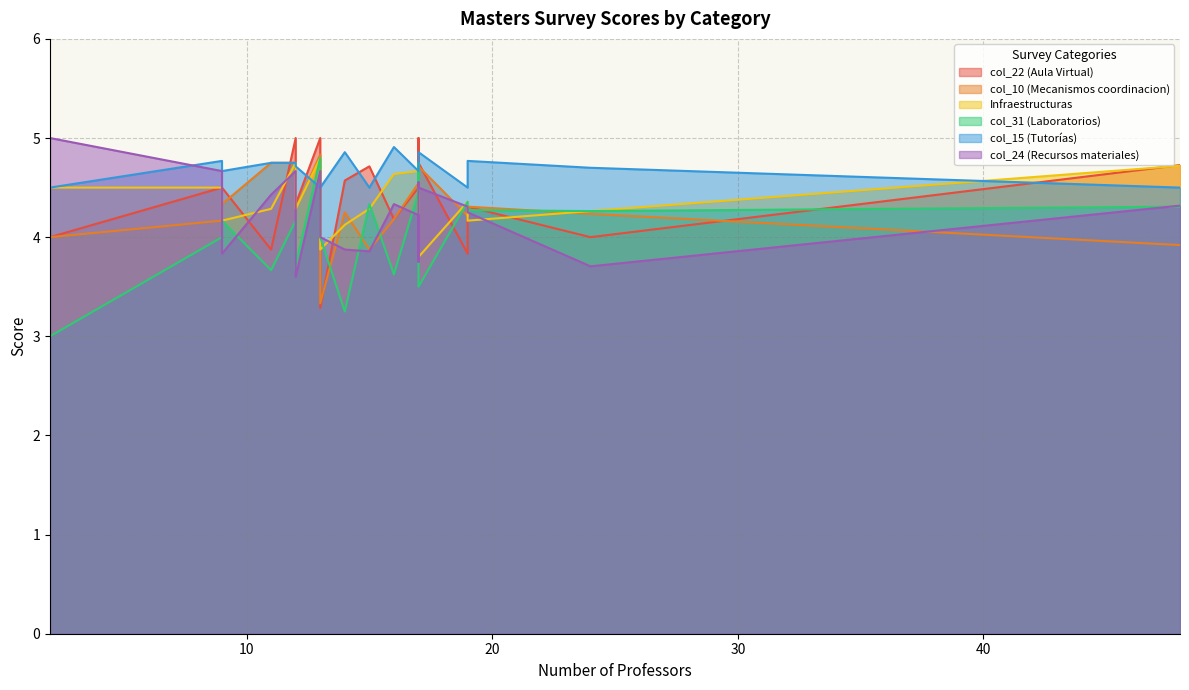

At which category is the sum across all series the highest?

13